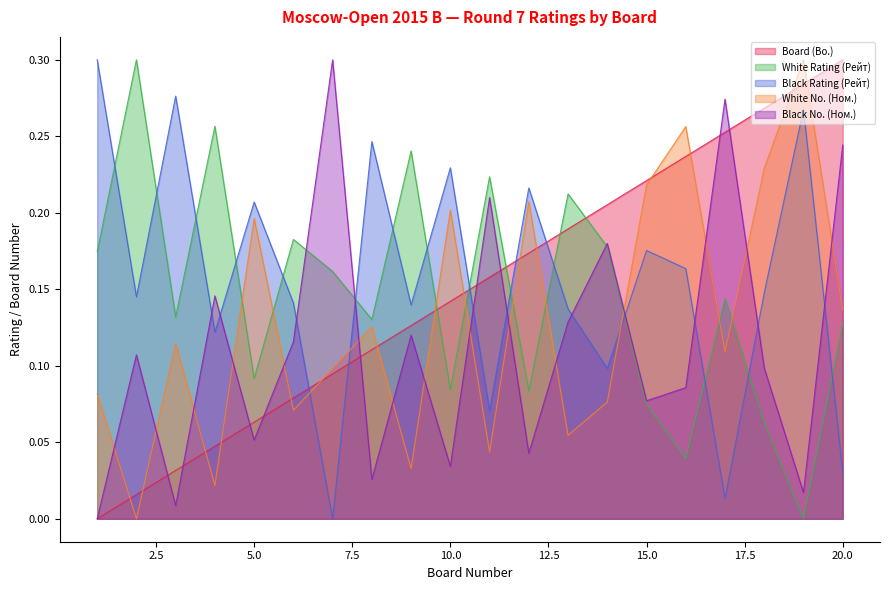

How many interior local peaks does the Black No. (Ном.) series have?

7